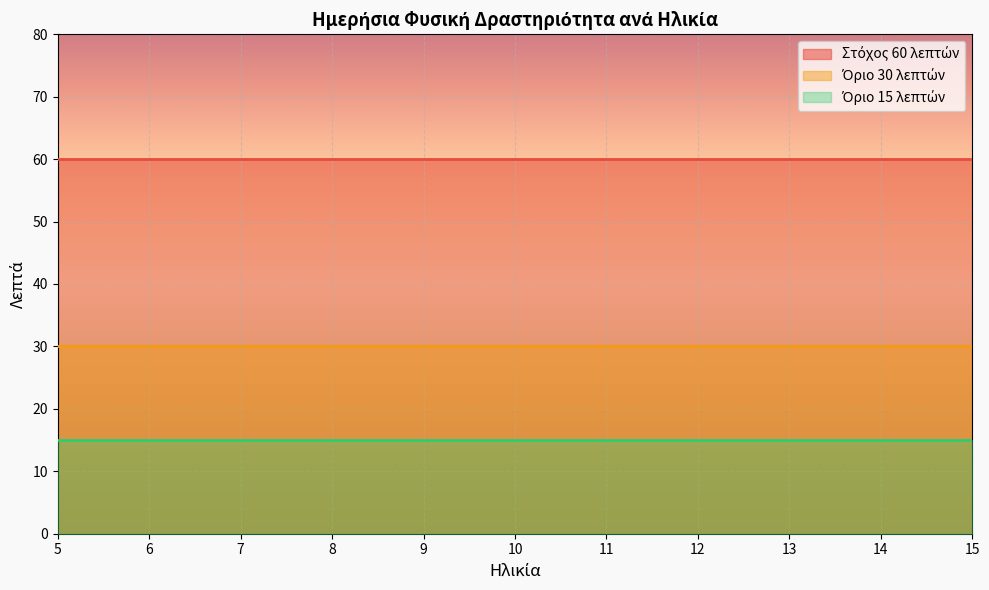

Reading left to right, transcribe all the data shown in this chart.

Στόχος 60 λεπτών: 5=60	5.5=60	6=60	6.5=60	7=60	7.5=60	8=60	8.5=60	9=60	9.5=60	10=60	10.5=60	11=60	11.5=60	12=60	12.5=60	13=60	13.5=60	14=60	14.5=60	15=60
Όριο 30 λεπτών: 5=30	5.5=30	6=30	6.5=30	7=30	7.5=30	8=30	8.5=30	9=30	9.5=30	10=30	10.5=30	11=30	11.5=30	12=30	12.5=30	13=30	13.5=30	14=30	14.5=30	15=30
Όριο 15 λεπτών: 5=15	5.5=15	6=15	6.5=15	7=15	7.5=15	8=15	8.5=15	9=15	9.5=15	10=15	10.5=15	11=15	11.5=15	12=15	12.5=15	13=15	13.5=15	14=15	14.5=15	15=15